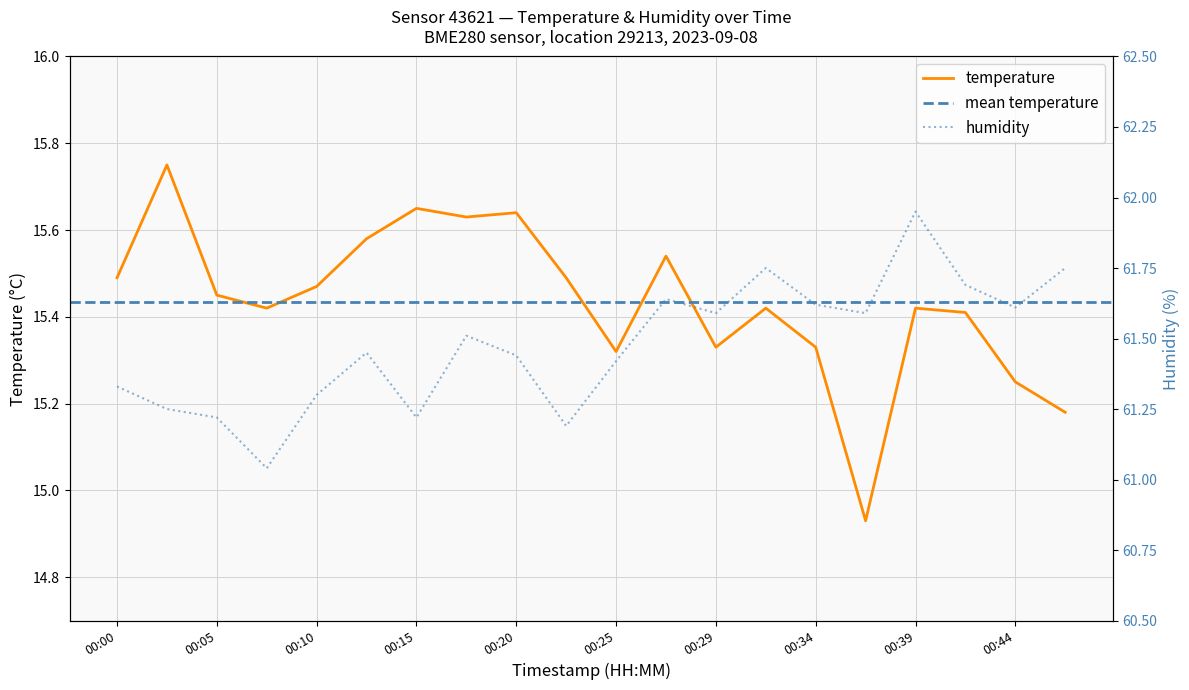

Reading left to right, extract all data points from this chart.

temperature: 00:00=15.5	00:03=15.8	00:05=15.4	00:07=15.4	00:10=15.5	00:12=15.6	00:15=15.7	00:17=15.6	00:20=15.6	00:22=15.5	00:25=15.3	00:27=15.5	00:29=15.3	00:32=15.4	00:34=15.3	00:37=14.9	00:39=15.4	00:42=15.4	00:44=15.2	00:46=15.2
humidity: 00:00=61.3	00:03=61.2	00:05=61.2	00:07=61.0	00:10=61.3	00:12=61.5	00:15=61.2	00:17=61.5	00:20=61.4	00:22=61.2	00:25=61.4	00:27=61.6	00:29=61.6	00:32=61.8	00:34=61.6	00:37=61.6	00:39=62.0	00:42=61.7	00:44=61.6	00:46=61.8